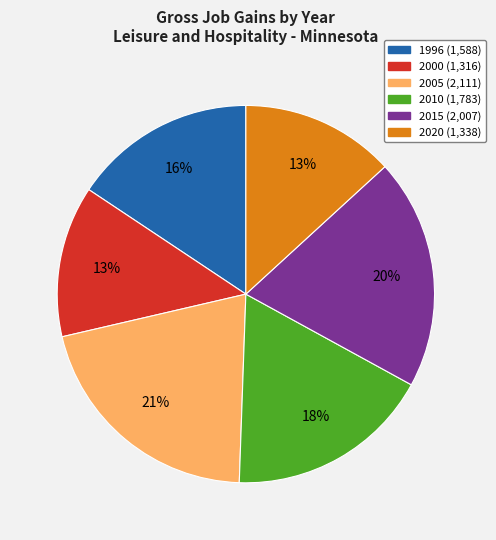

To the nearest percent, what is the average slice percentage?

17%